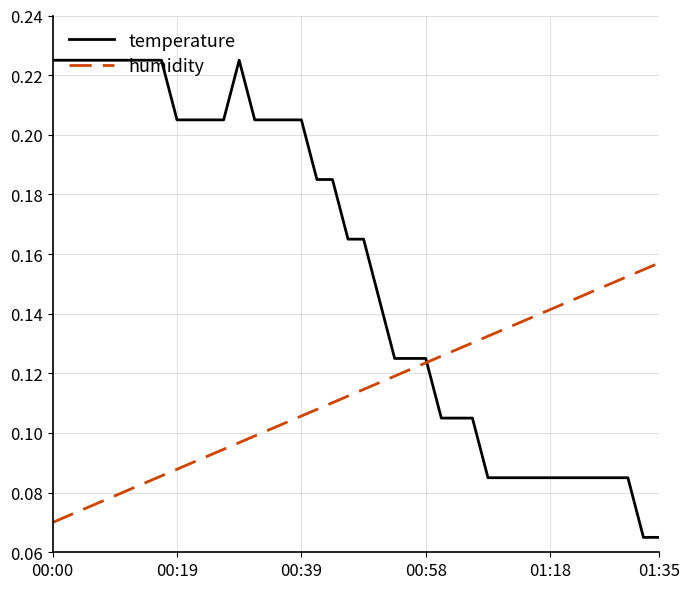

Which series has the largest total across all categories?

temperature